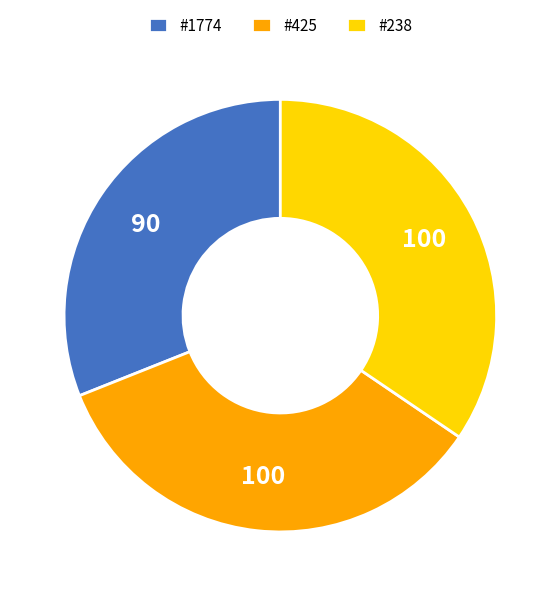

Combined, do #238 and #1774 account for over 50%?

Yes